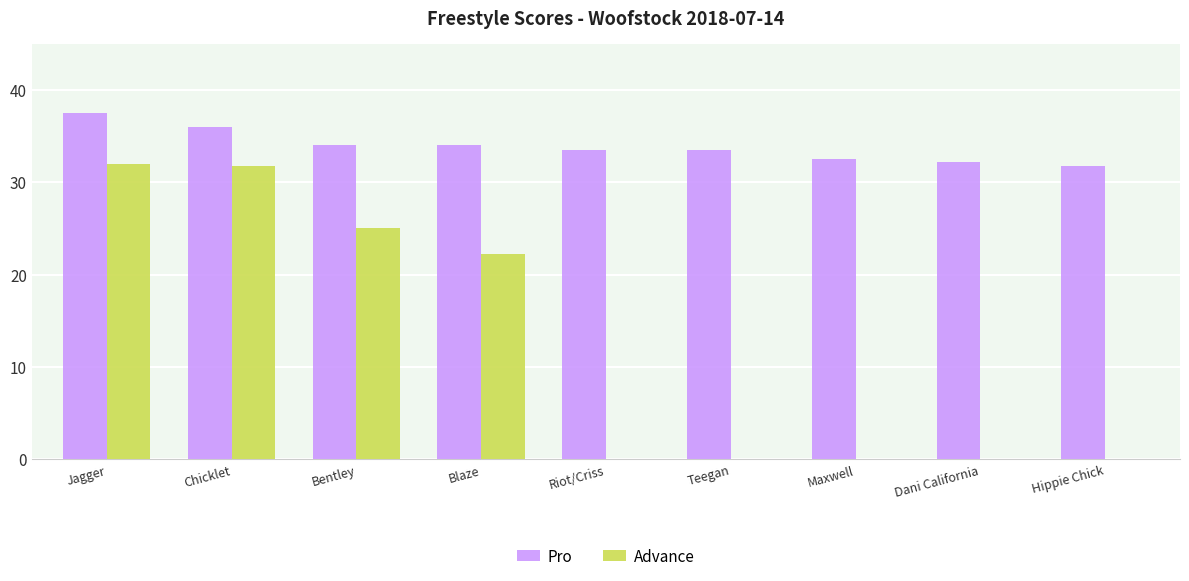

What is the sum of all Advance values?

111.0